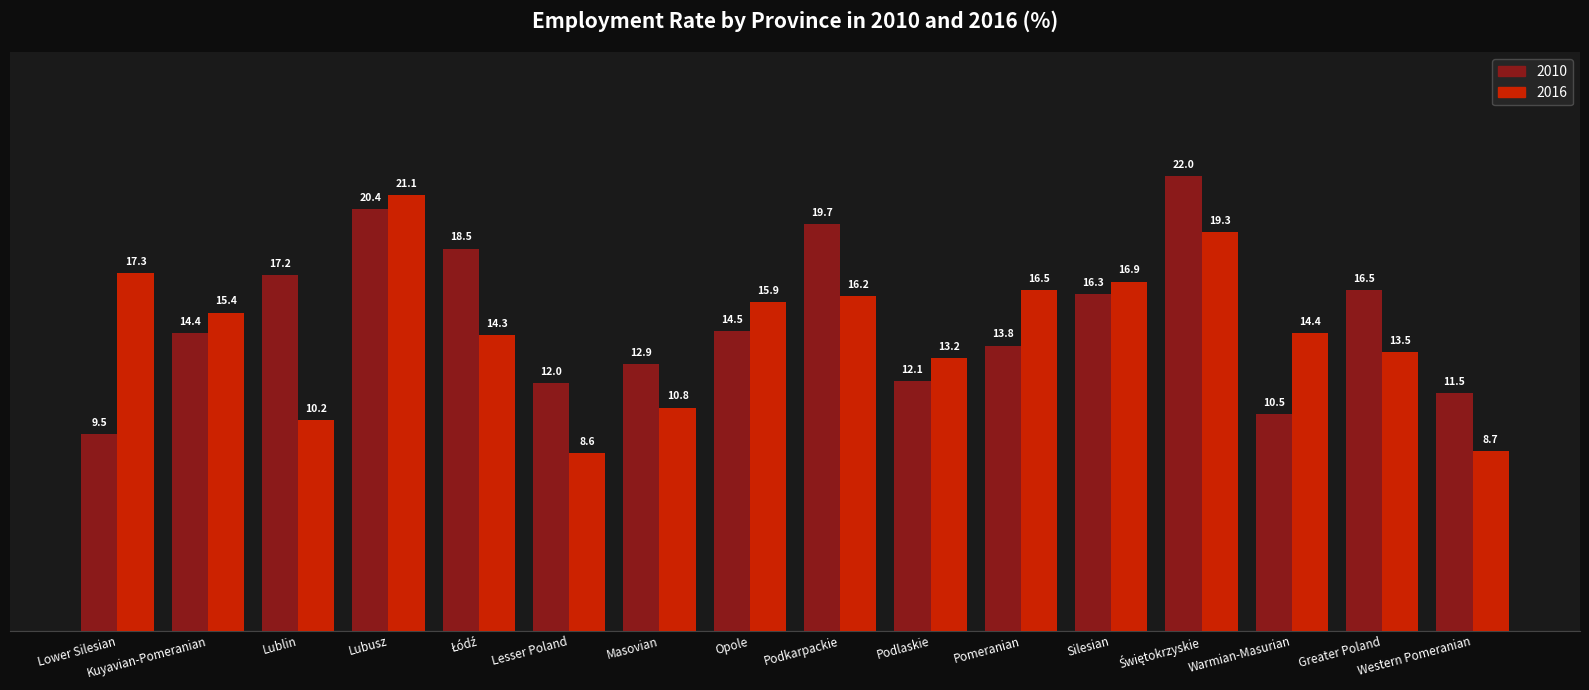

What is the highest value of the 2010 series?

22.0